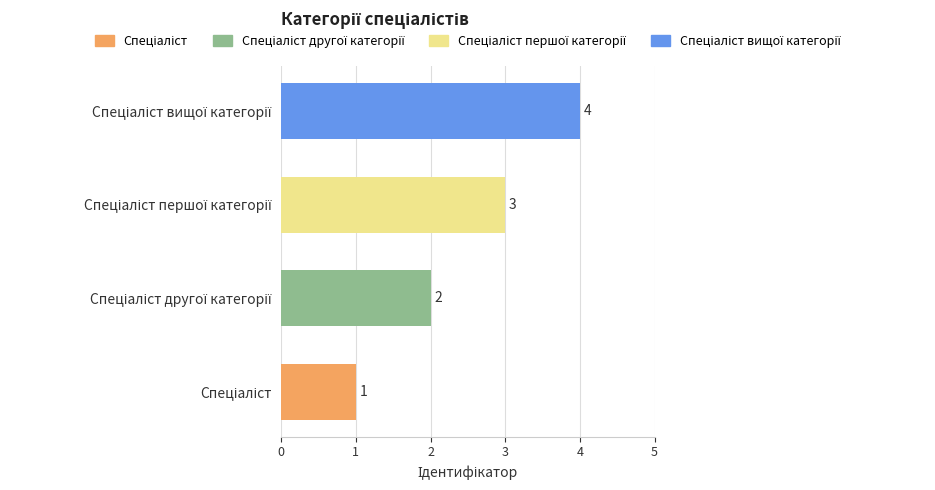

What is the difference between the maximum and minimum values?

3